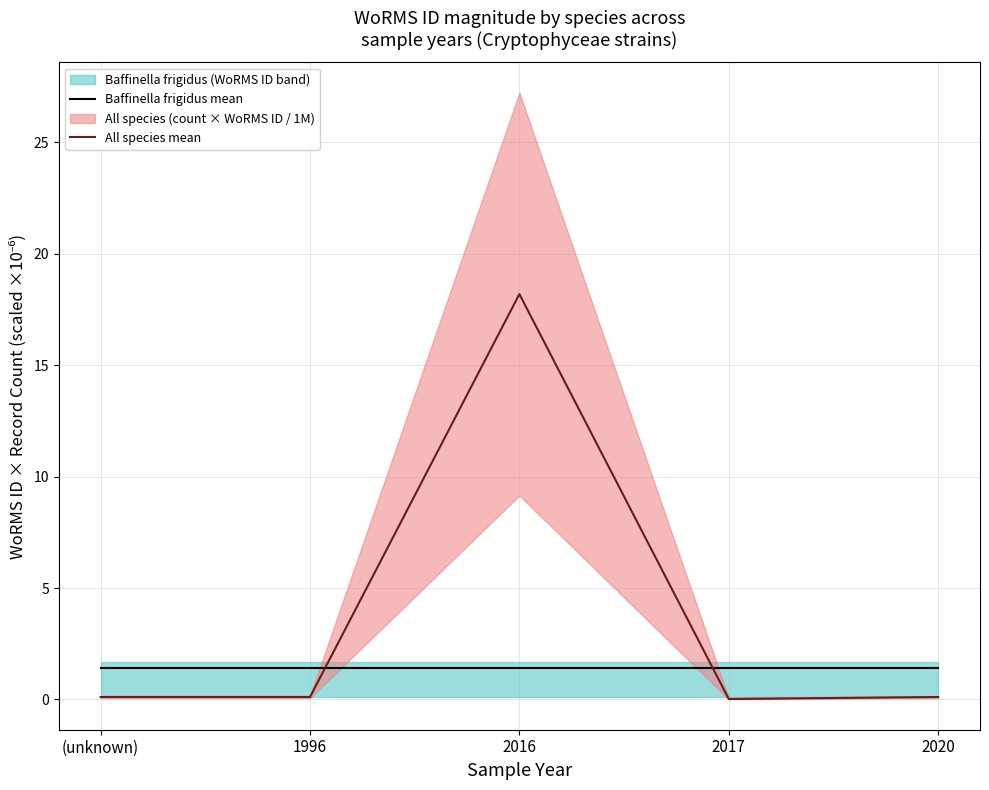

List the series in order of their overall mean, highest first.

All species mean, Baffinella frigidus mean